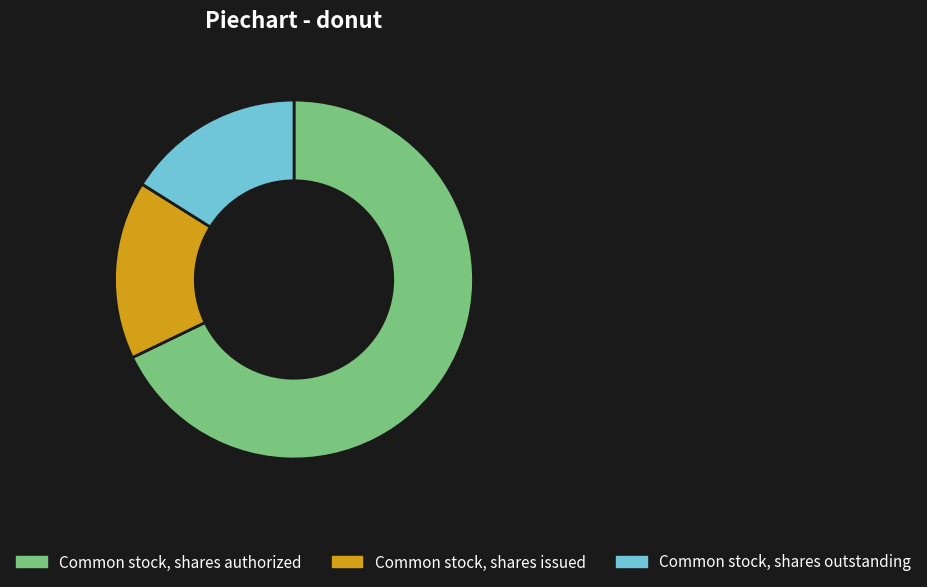

Count the number of slices in the pie.

3